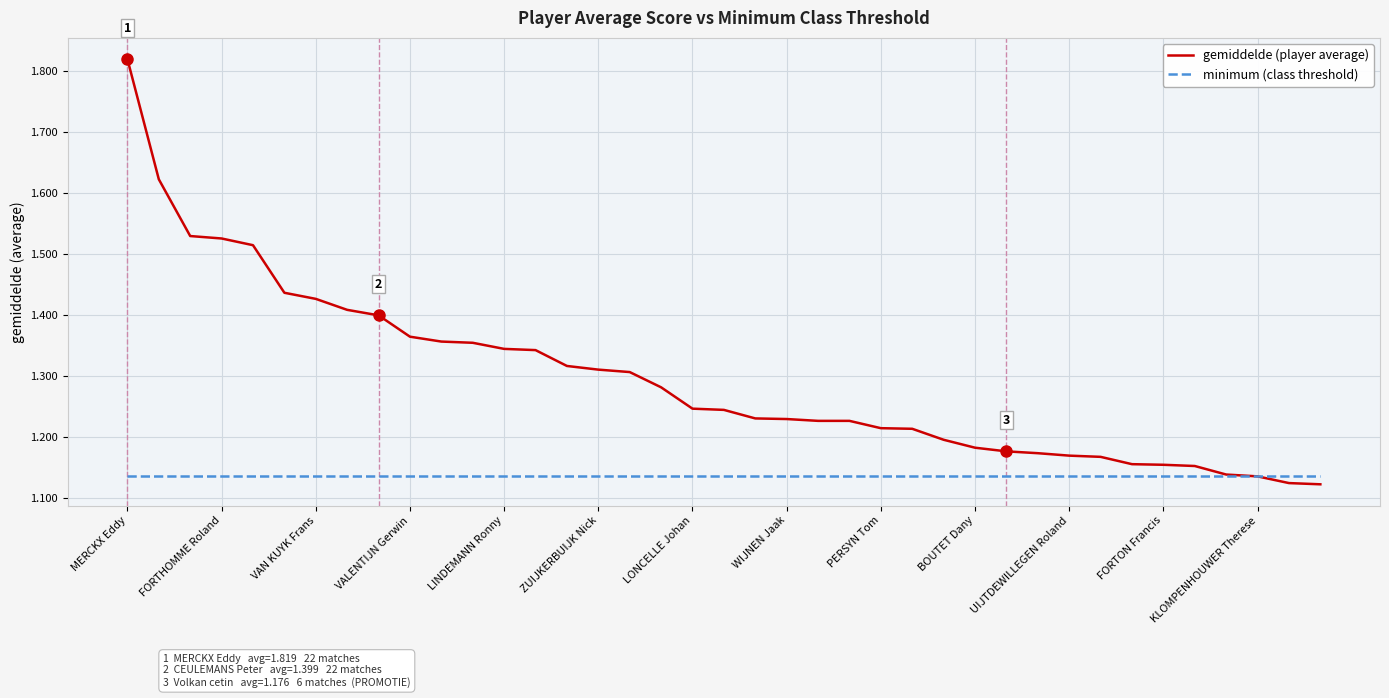

Which series has the largest total across all categories?

gemiddelde (player average)